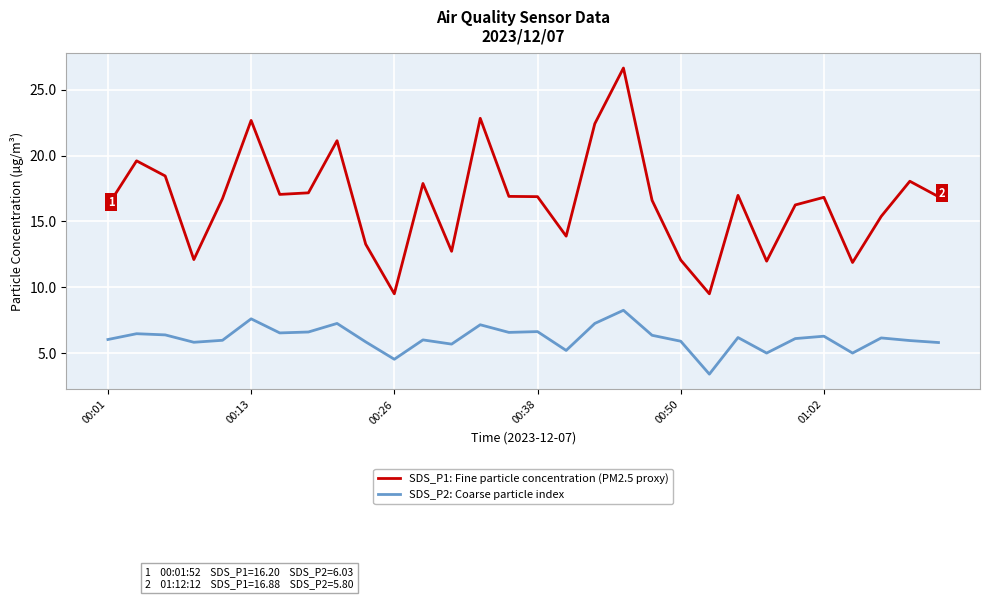

True or false: SDS_P2: Coarse particle index and SDS_P1: Fine particle concentration (PM2.5 proxy) cross at least once.

False